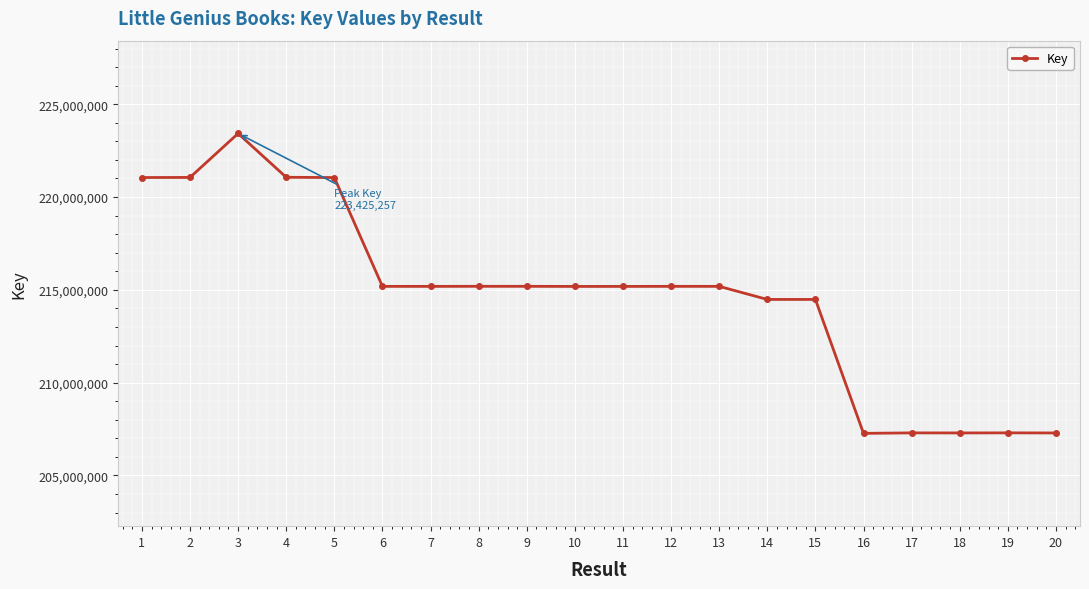

What is the change in value from 13 to 15?

-704394